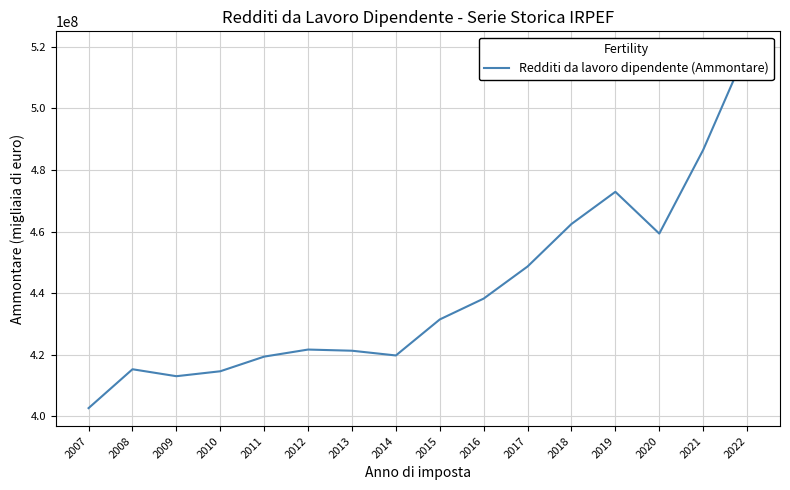

How many interior local peaks (higher than both neighbors) does the data have?

3